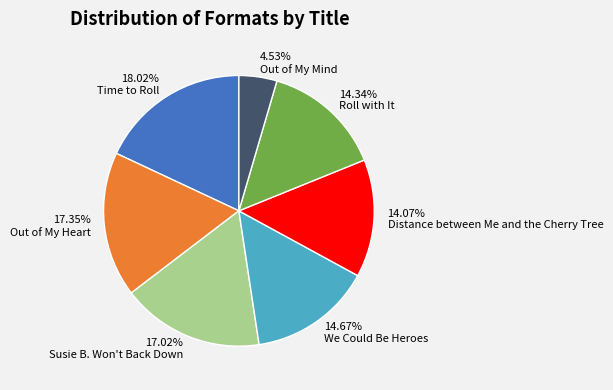

How many segments does this pie chart have?

7